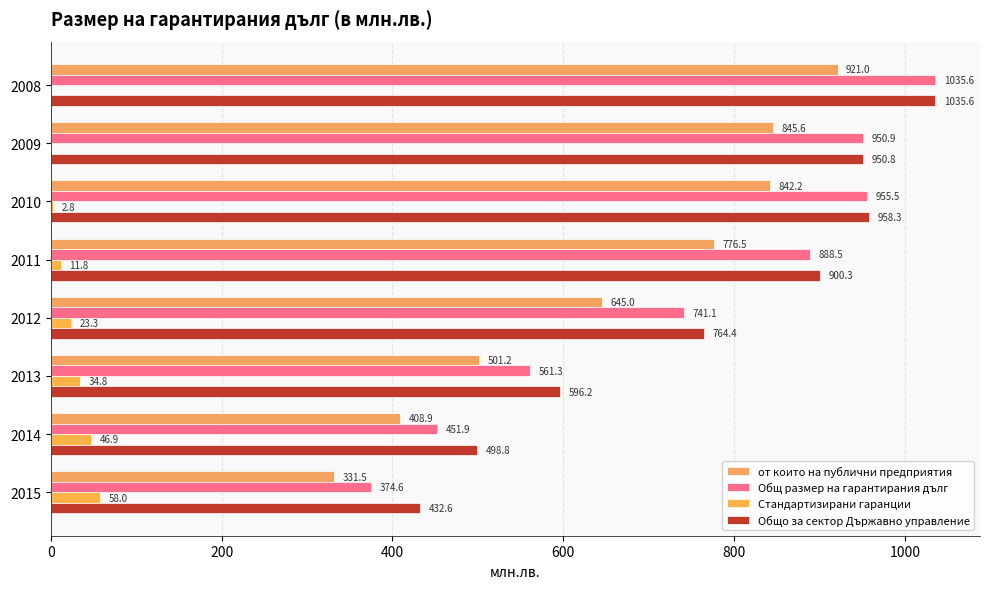

At which label is от които на публични предприятия closest to 626?

2012